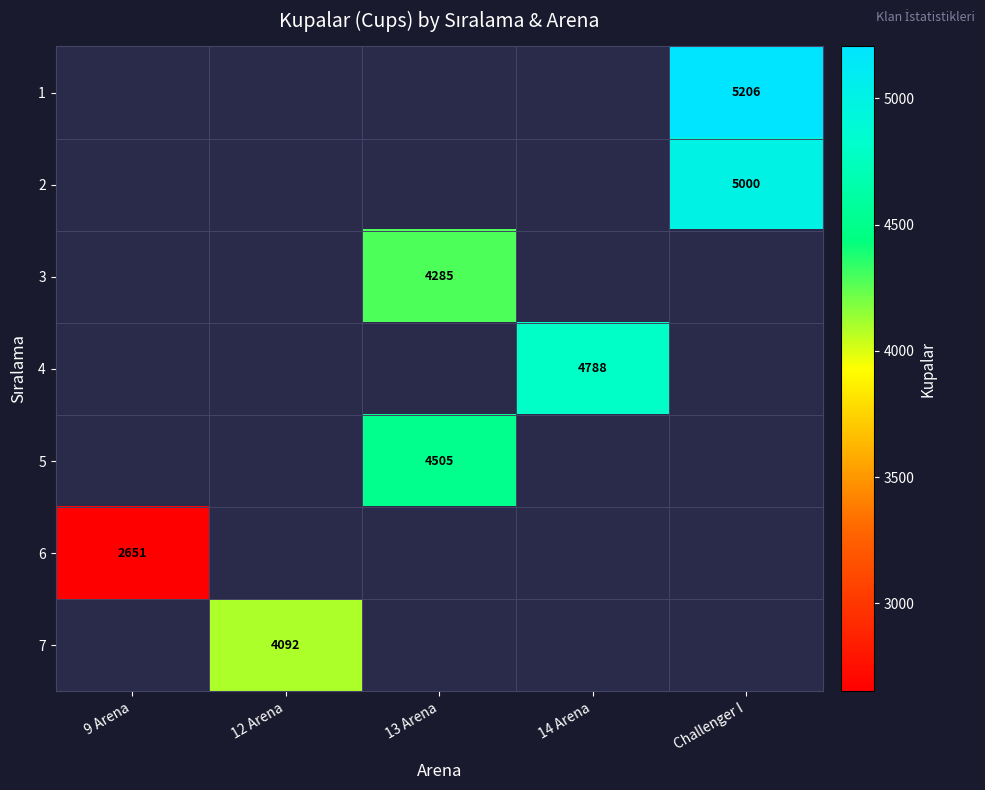

The value of 7 at 12 Arena is 4092. True or false?

True